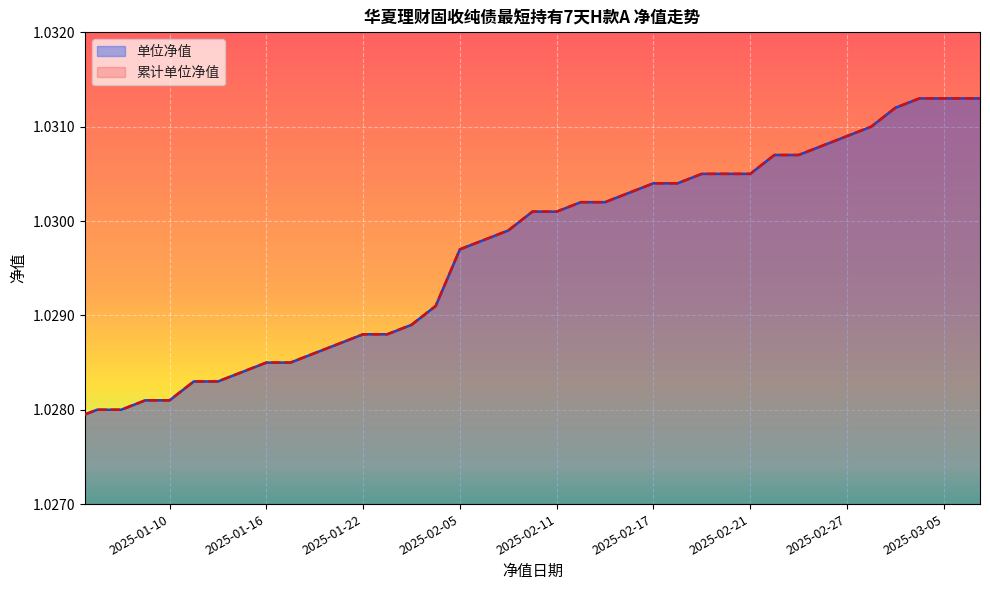

What is the value of the 单位净值 point at the 38th from the left?

1.0